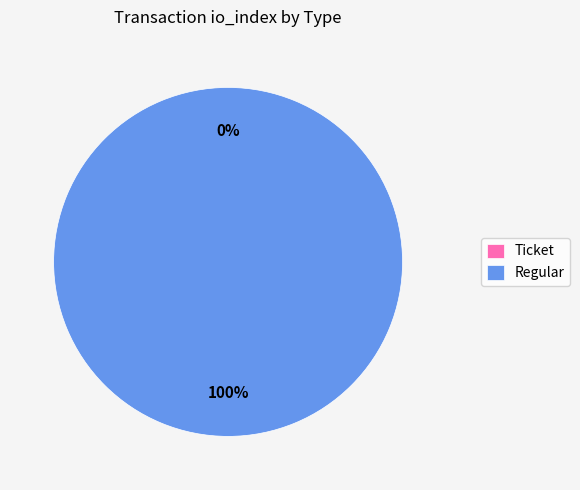

Which category has the biggest portion of the pie?

Regular